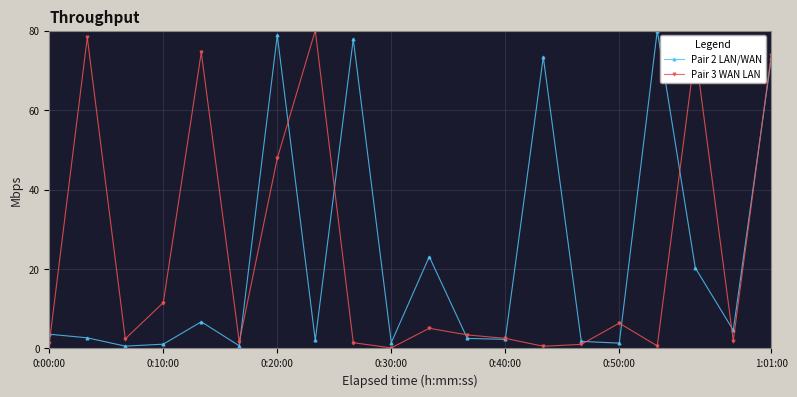

True or false: Pair 2 LAN/WAN and Pair 3 WAN LAN intersect in this chart.

True